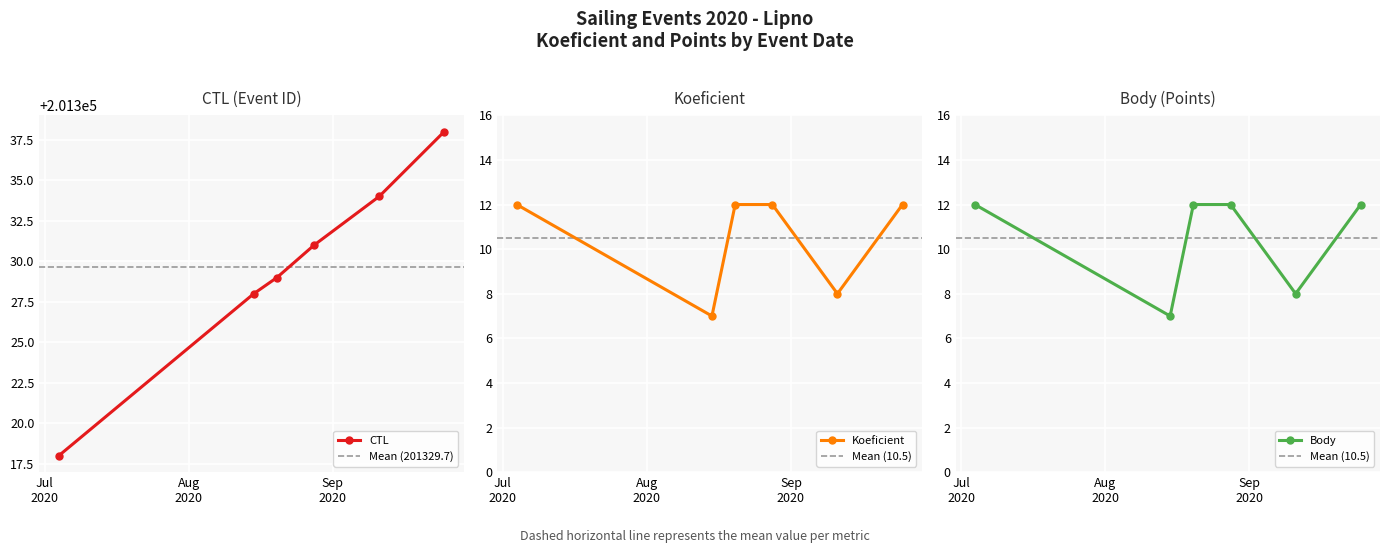

What position from the right is 2020-09-11?

2